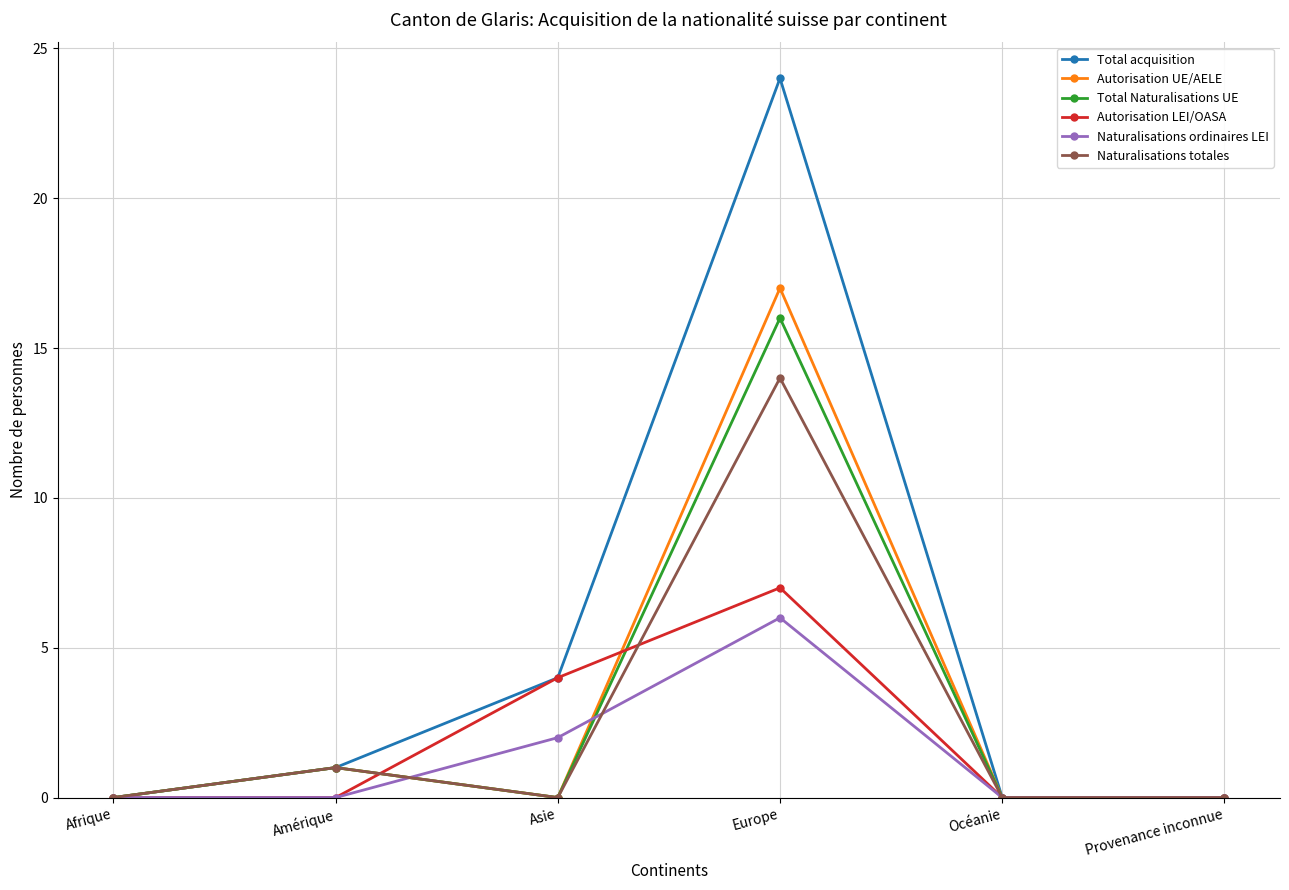

At how many categories does at least one series exceed 2?

2